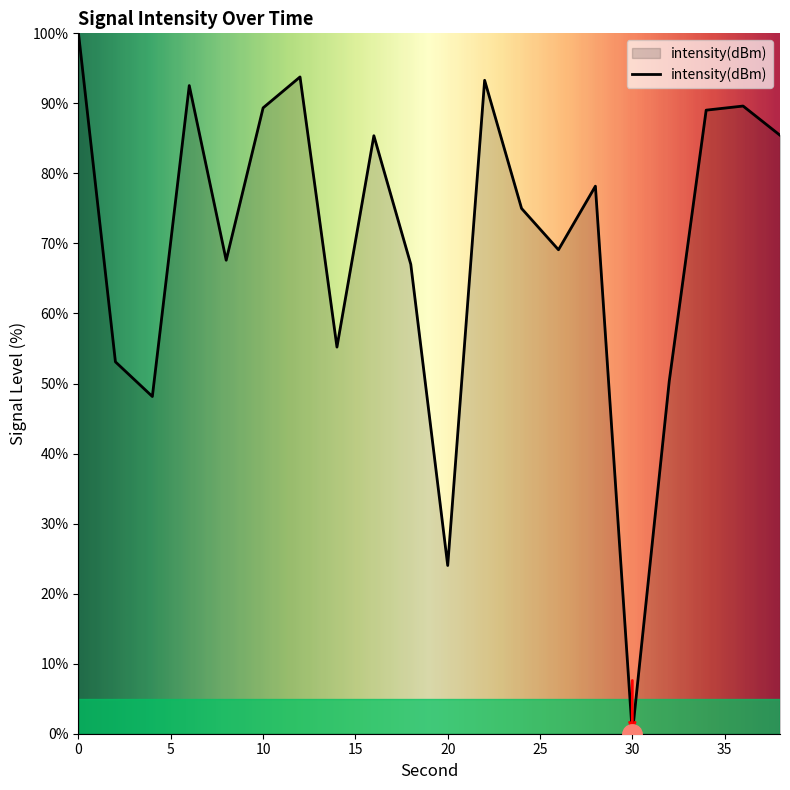

What is the average value?

70.3